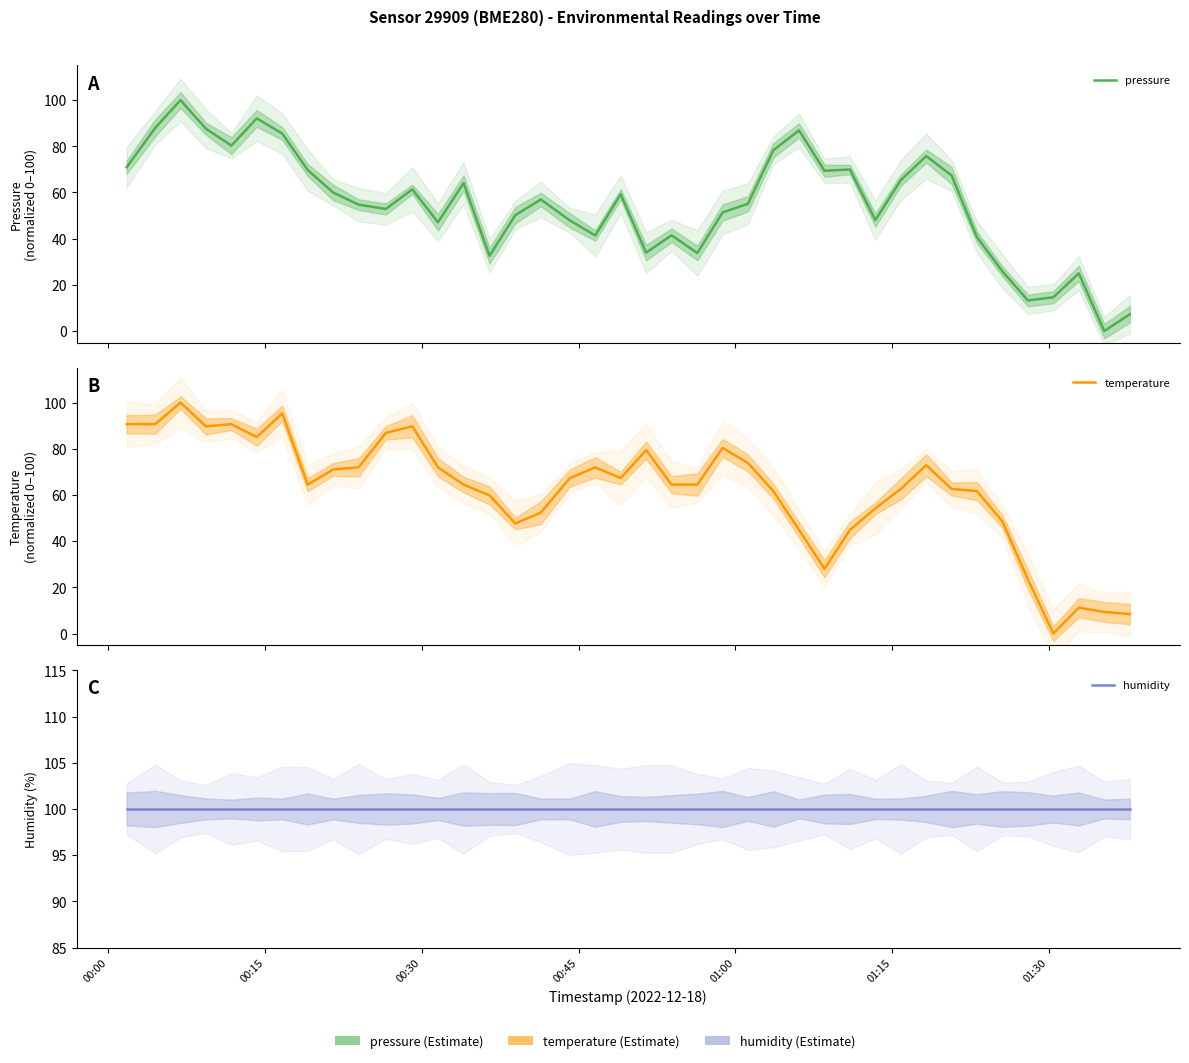

At how many categories does at least one series exceed 19?

40